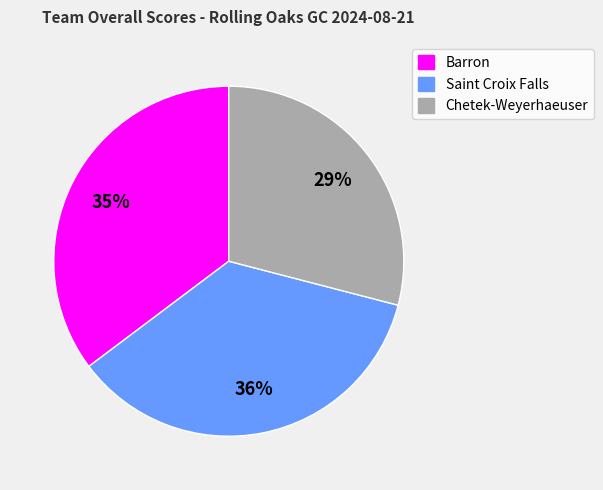

Is there a majority slice in this chart?

No